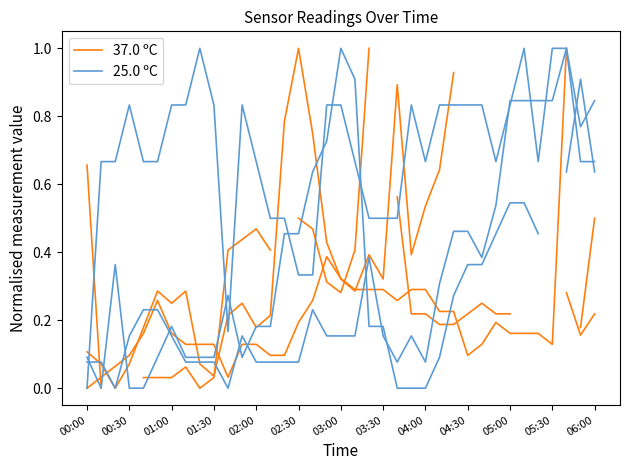

Where is the first local maximum for 25.0 ºC?

00:30